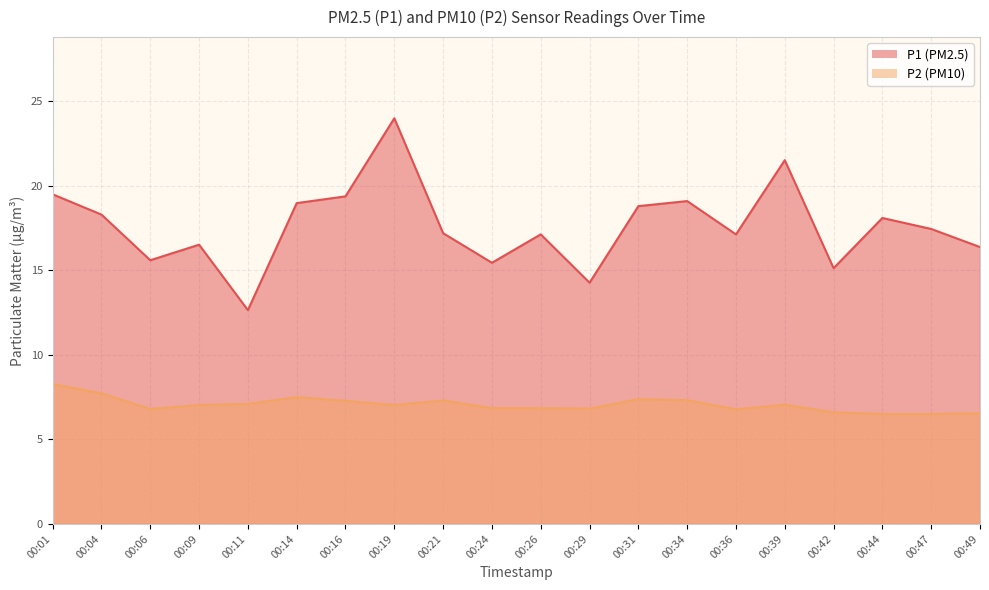

At how many categories does at least one series exceed 15?

18